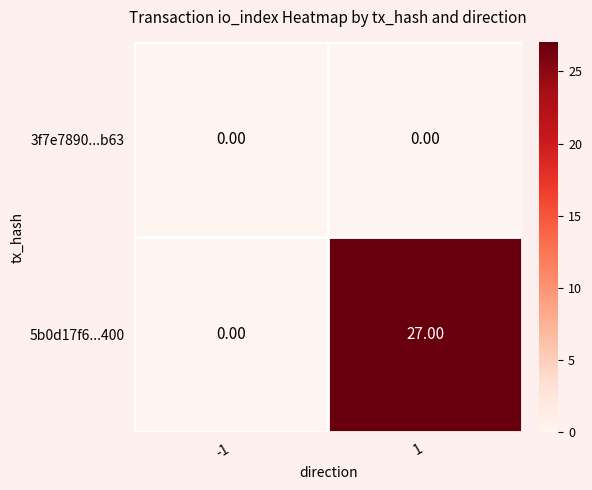

Which series changed the most between -1 and 1?

5b0d17f6...400